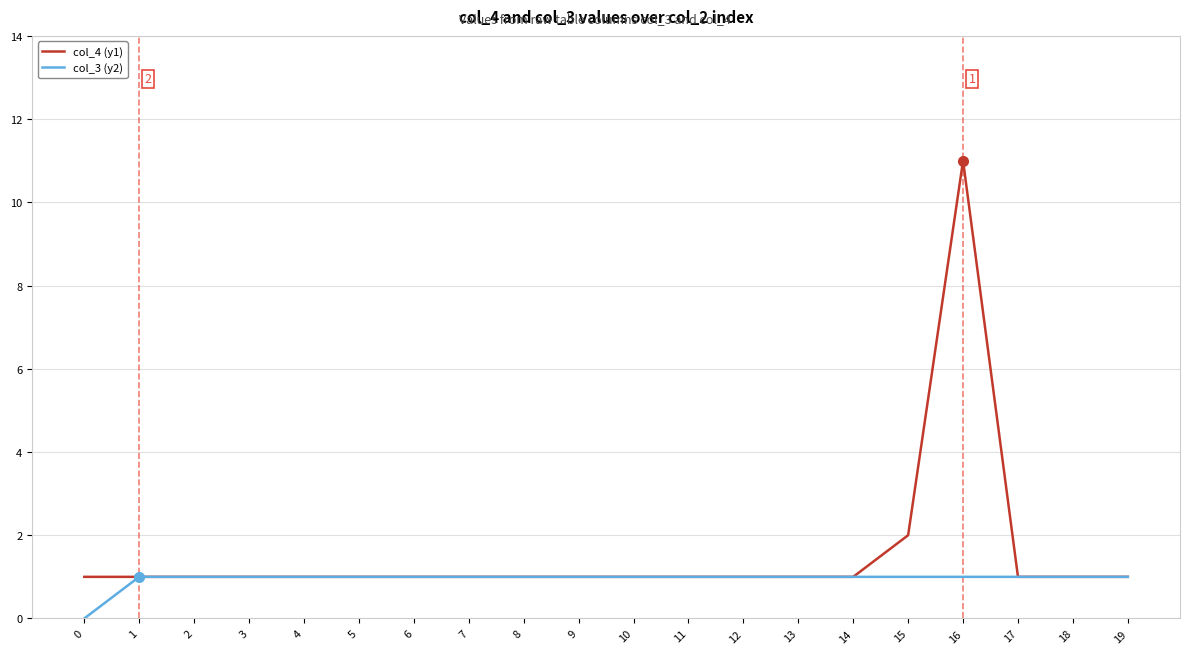

Reading left to right, list all the values displayed in this chart.

col_4 (y1): 1	1	1	1	1	1	1	1	1	1	1	1	1	1	1	2	11	1	1	1
col_3 (y2): 0	1	1	1	1	1	1	1	1	1	1	1	1	1	1	1	1	1	1	1